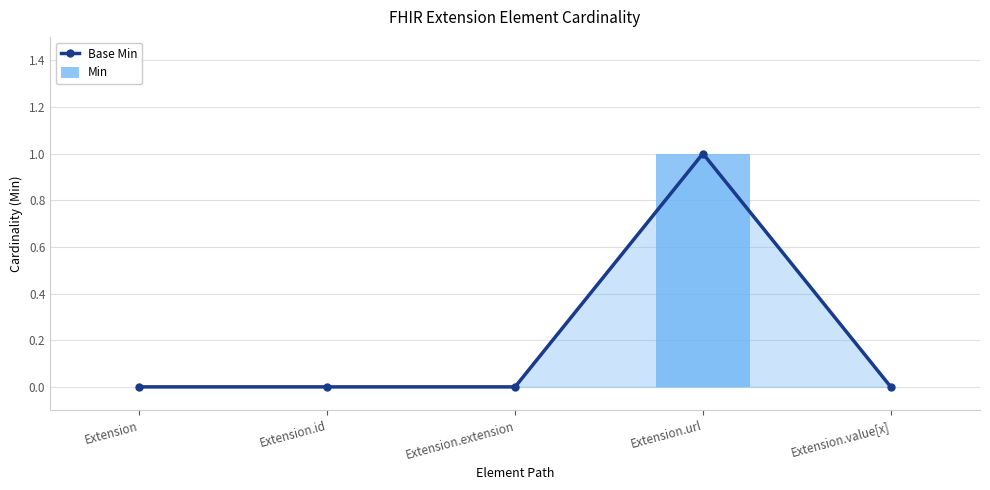

Reading right to left, extract all data points from this chart.

Base Min: Extension.value[x]=0	Extension.url=1	Extension.extension=0	Extension.id=0	Extension=0
Min: Extension.value[x]=0	Extension.url=1	Extension.extension=0	Extension.id=0	Extension=0